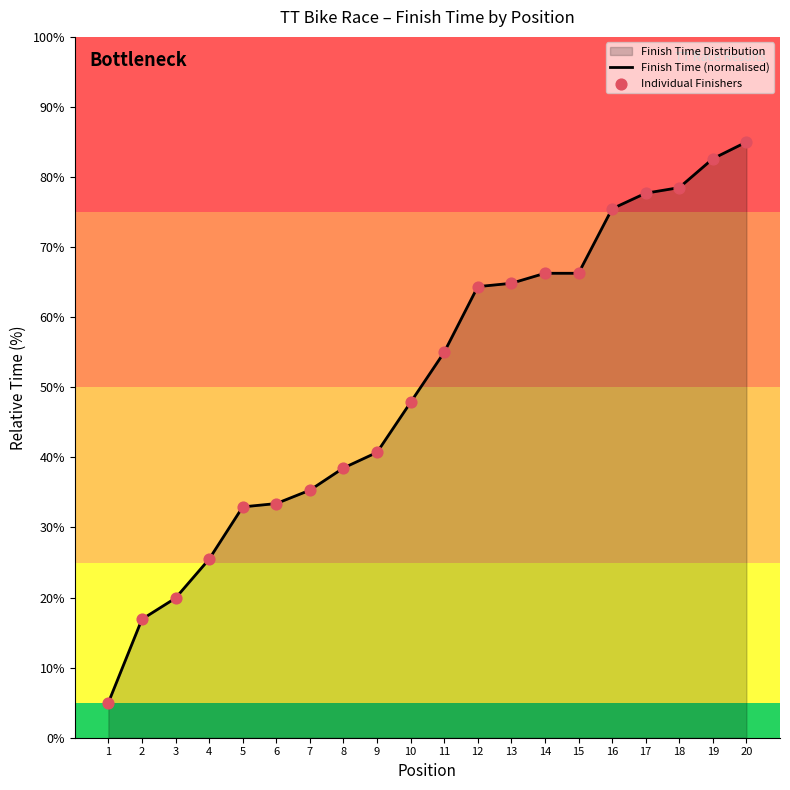

Which series has the widest spread of Y values?

Finish Time (normalised)